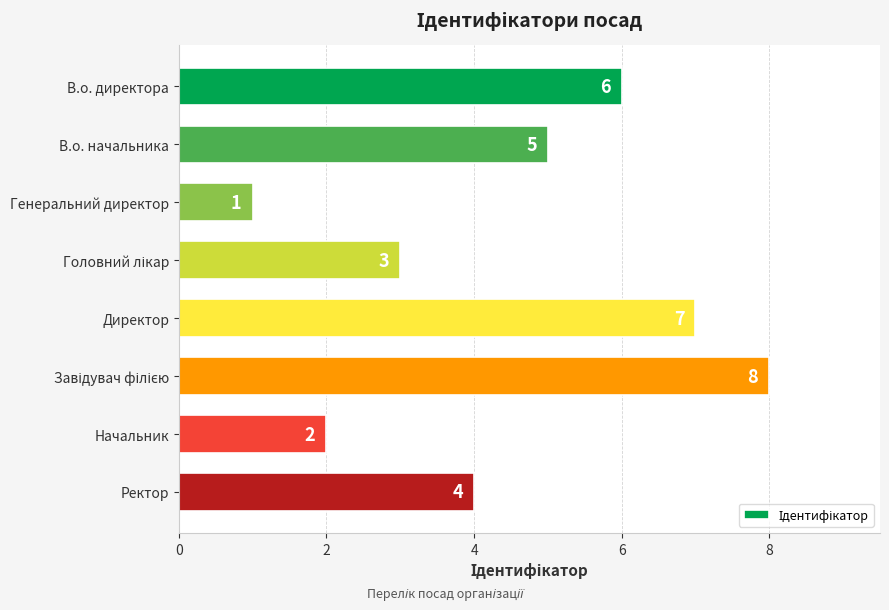

Reading top to bottom, what are all the values shown in this chart?

6	5	1	3	7	8	2	4